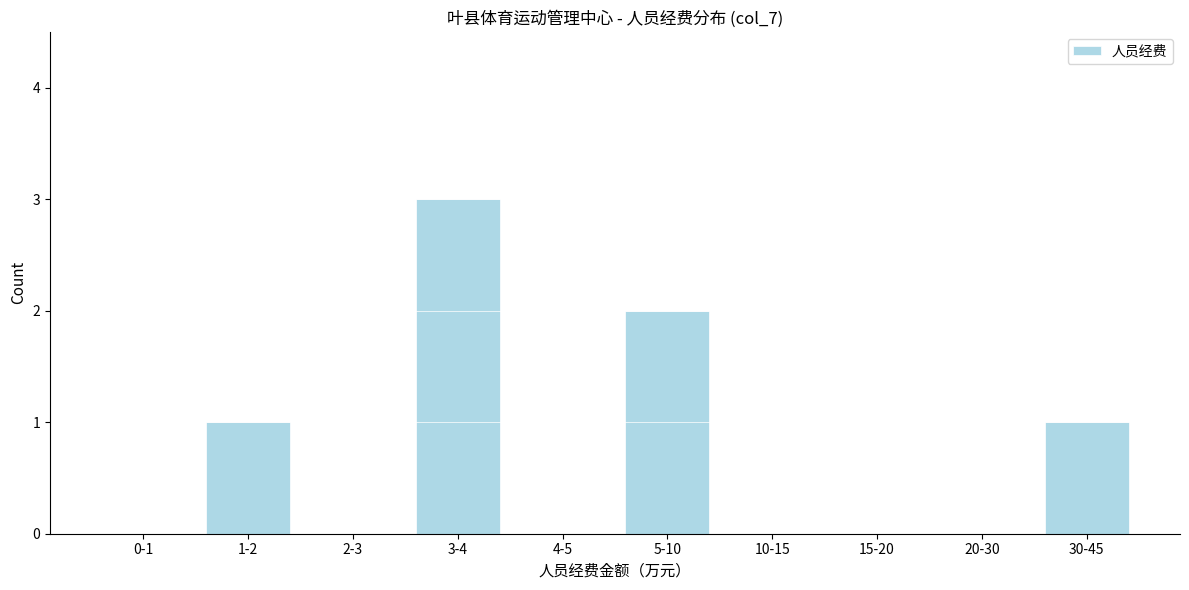

Reading left to right, transcribe all the data shown in this chart.

0-1=0	1-2=1	2-3=0	3-4=3	4-5=0	5-10=2	10-15=0	15-20=0	20-30=0	30-45=1